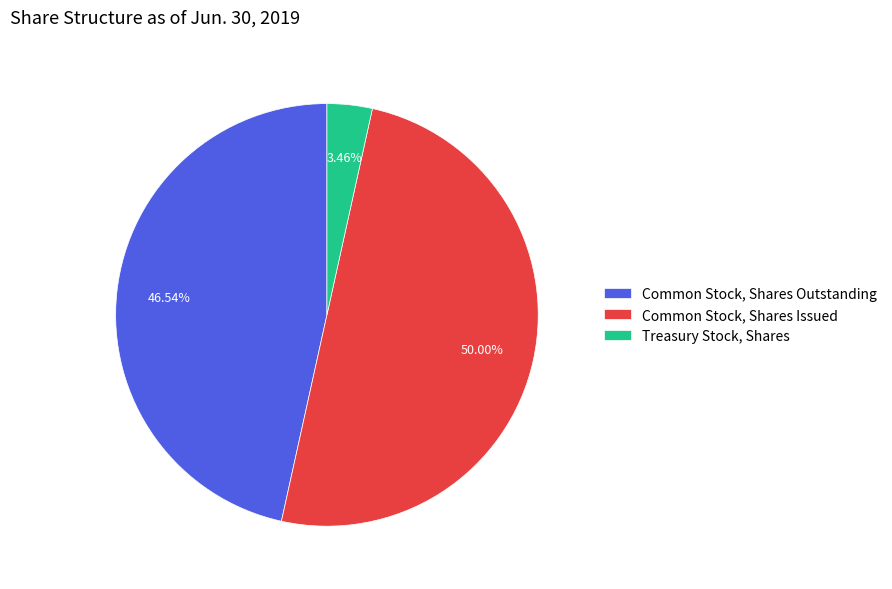

What percentage is the Common Stock, Shares Issued slice, to the nearest percent?

50%